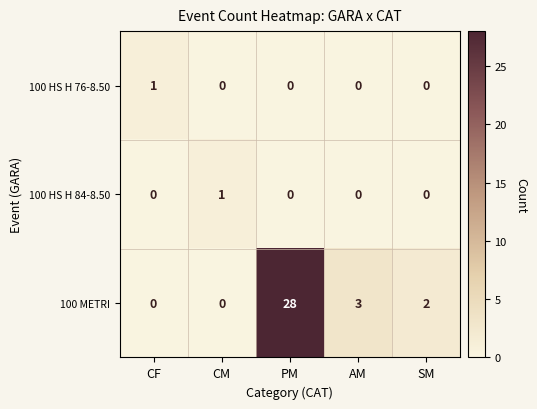

Which series changed the most between CM and AM?

100 METRI